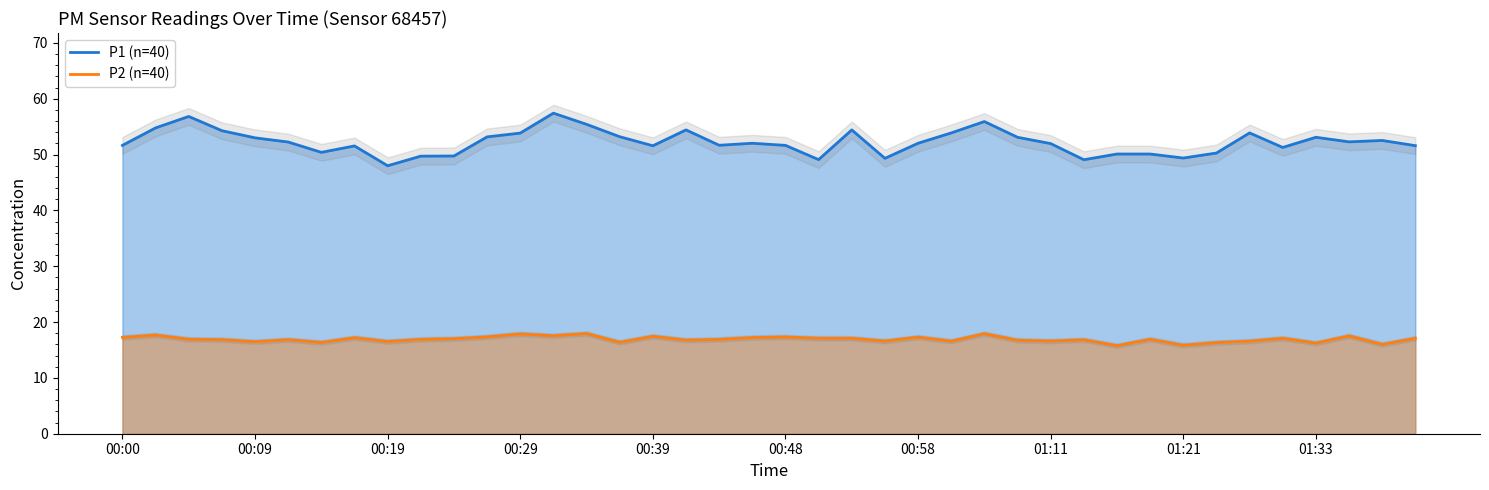

What is the average value of the P1 (n=40) series?

52.2